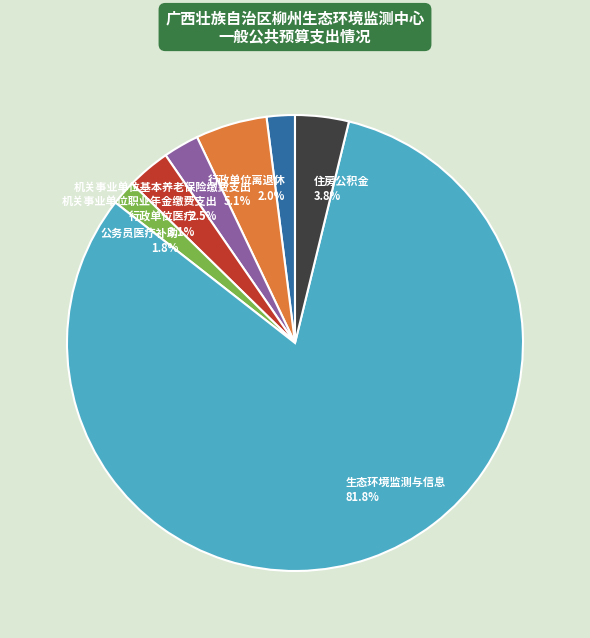

Between 行政单位离退休 2.0% and 行政单位医疗 3.1%, which is larger?

行政单位医疗 3.1%